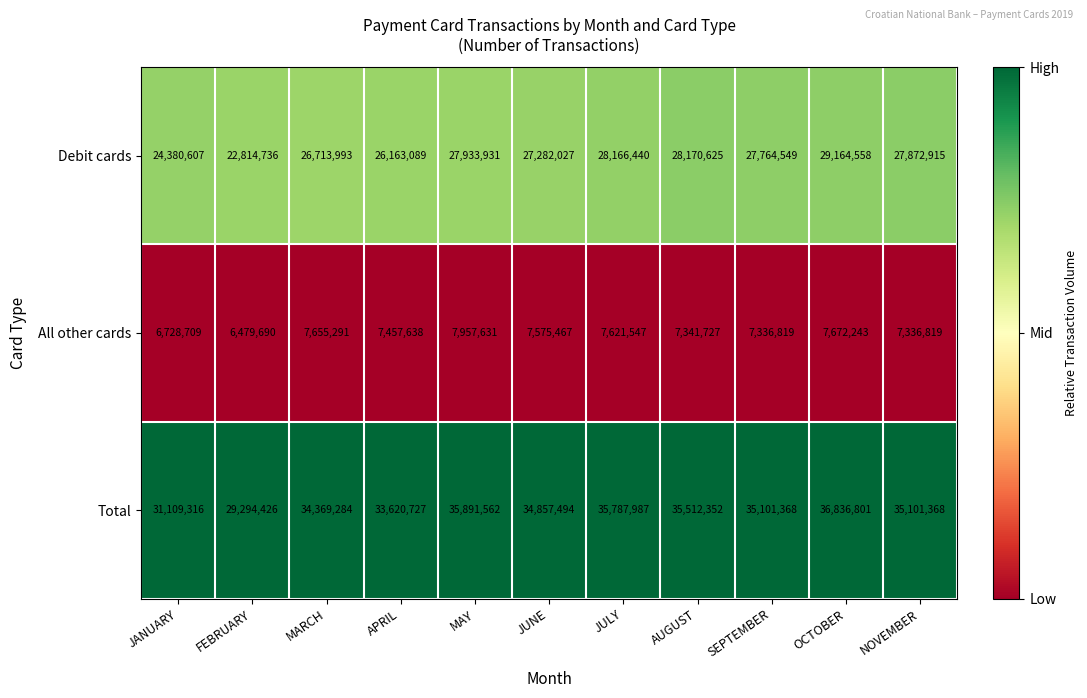

Which category has the highest value in the Debit cards series?

OCTOBER